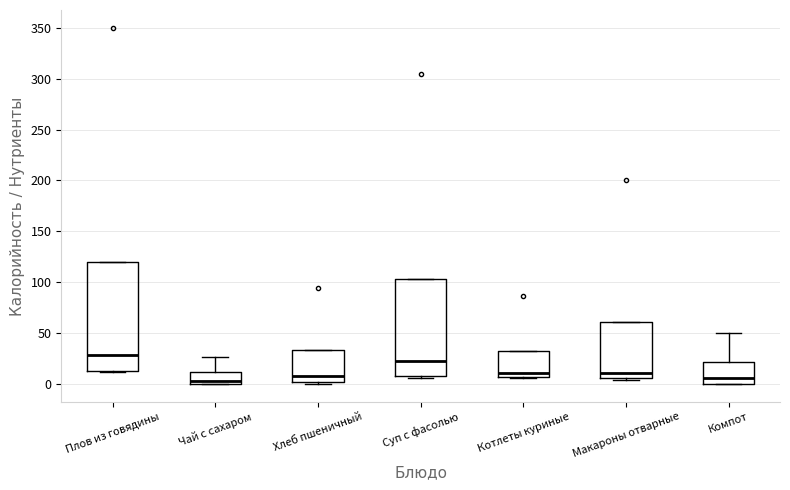

Which box has the highest median line?

Плов из говядины